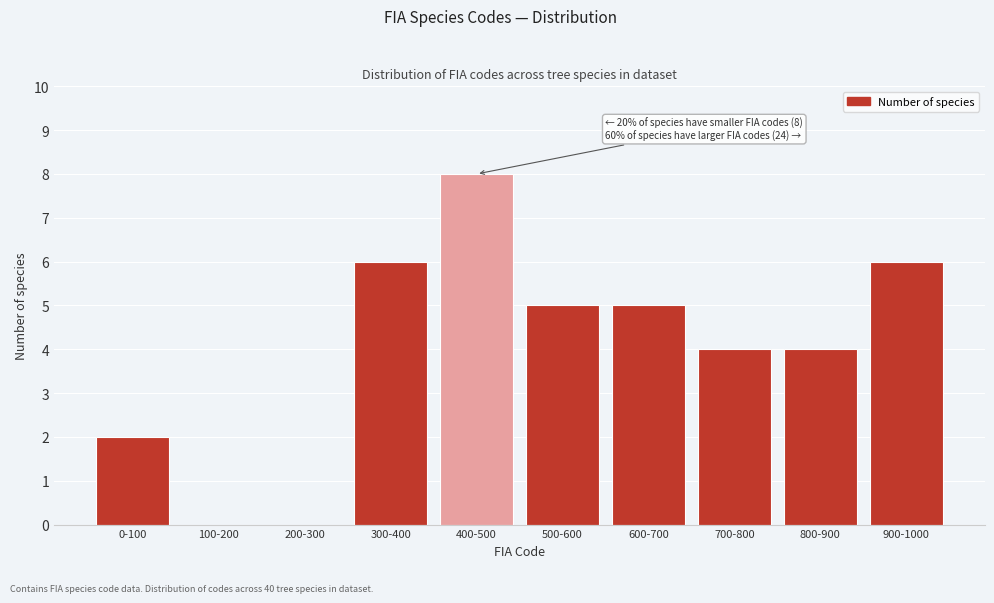

Reading left to right, list all the values displayed in this chart.

0-100=2	100-200=0	200-300=0	300-400=6	400-500=8	500-600=5	600-700=5	700-800=4	800-900=4	900-1000=6